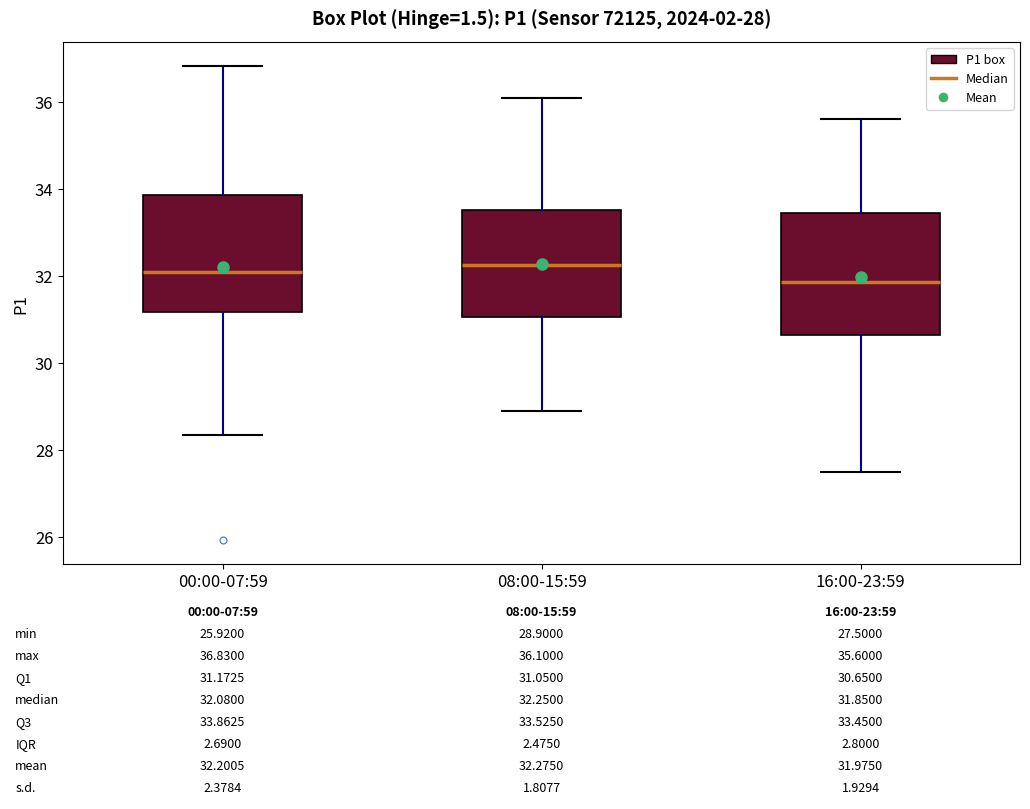

Which box's median line is the lowest?

16:00-23:59